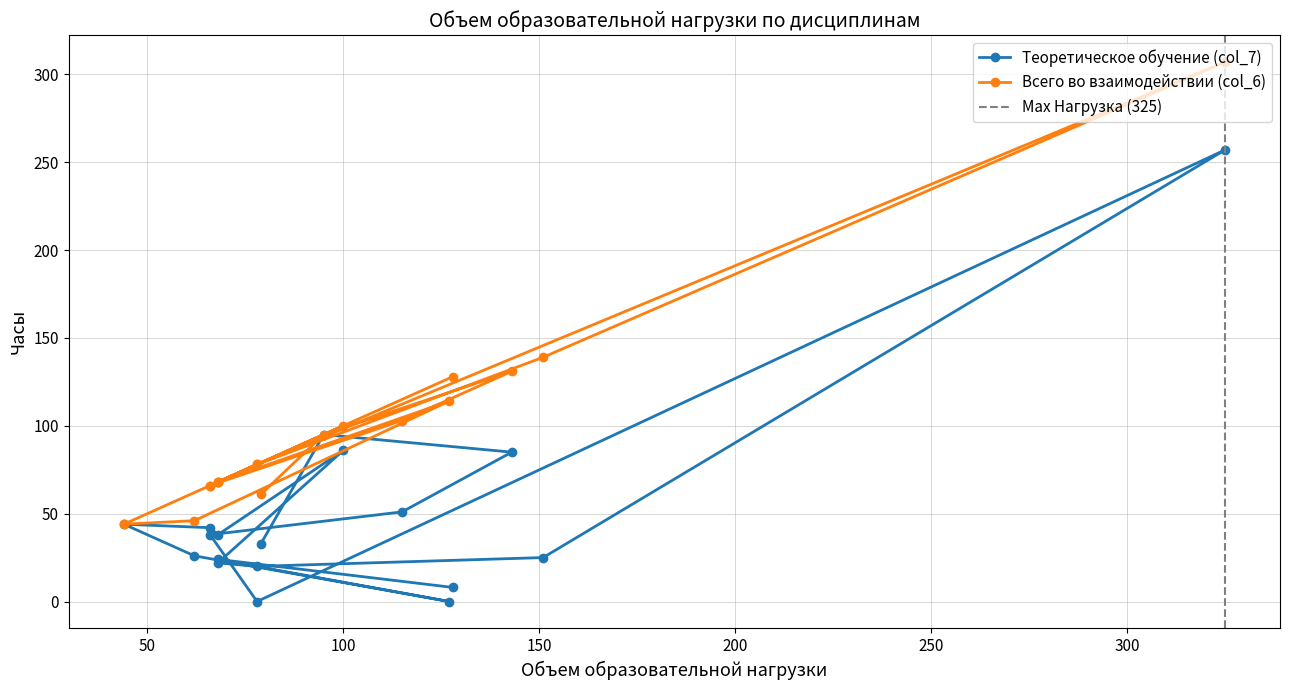

True or false: Всего во взаимодействии (col_6) and Теоретическое обучение (col_7) intersect in this chart.

False